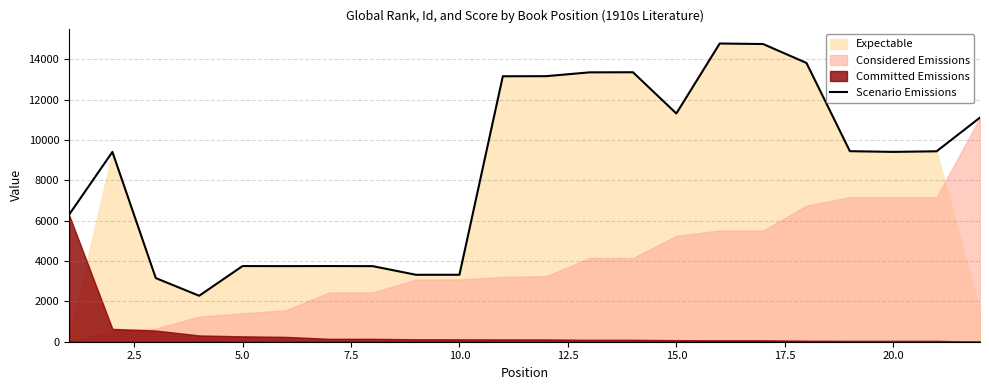

What is the minimum value for Scenario Emissions?

2279